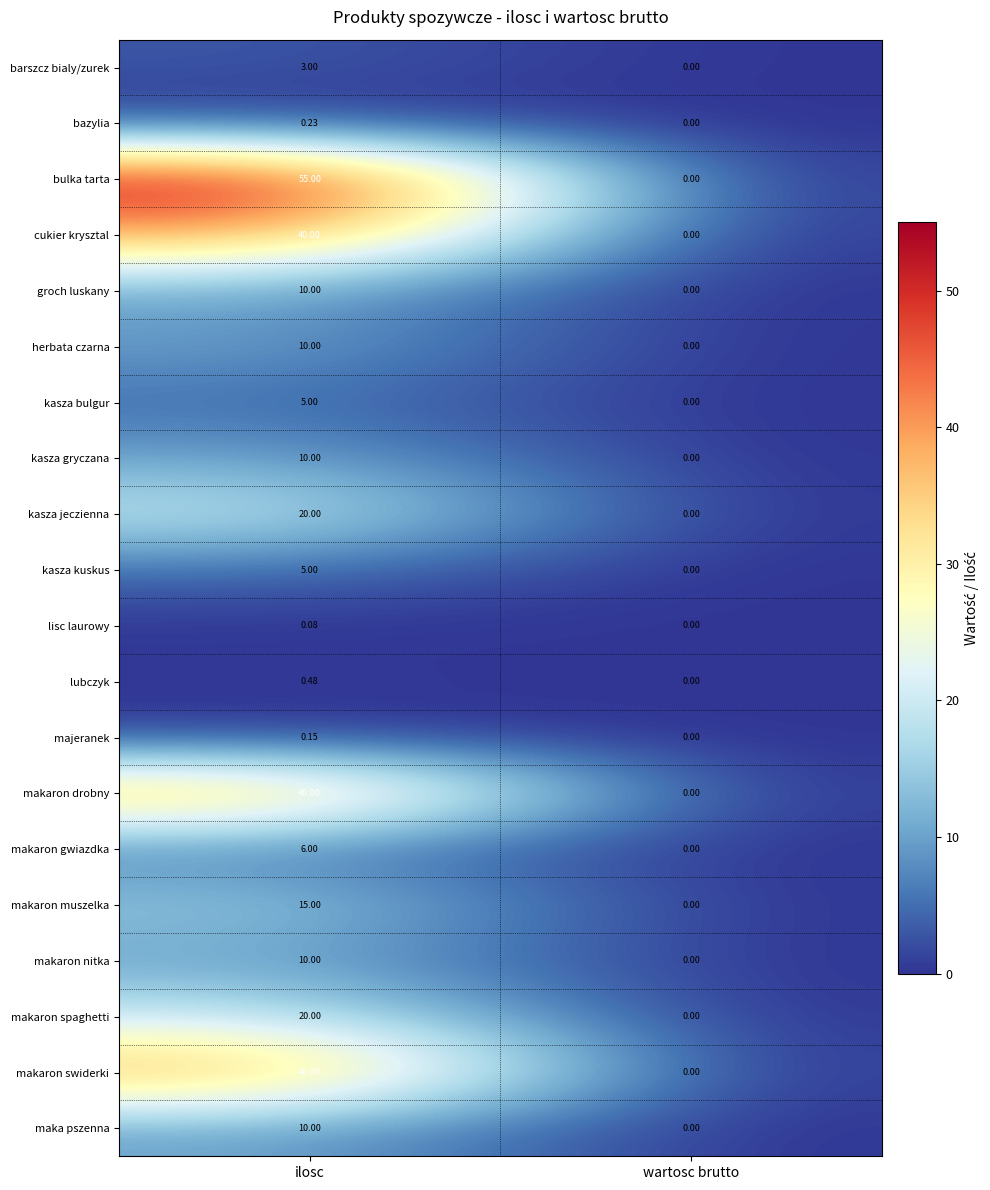

Rank the categories by kasza jeczienna value from lowest to highest.

wartosc brutto, ilosc